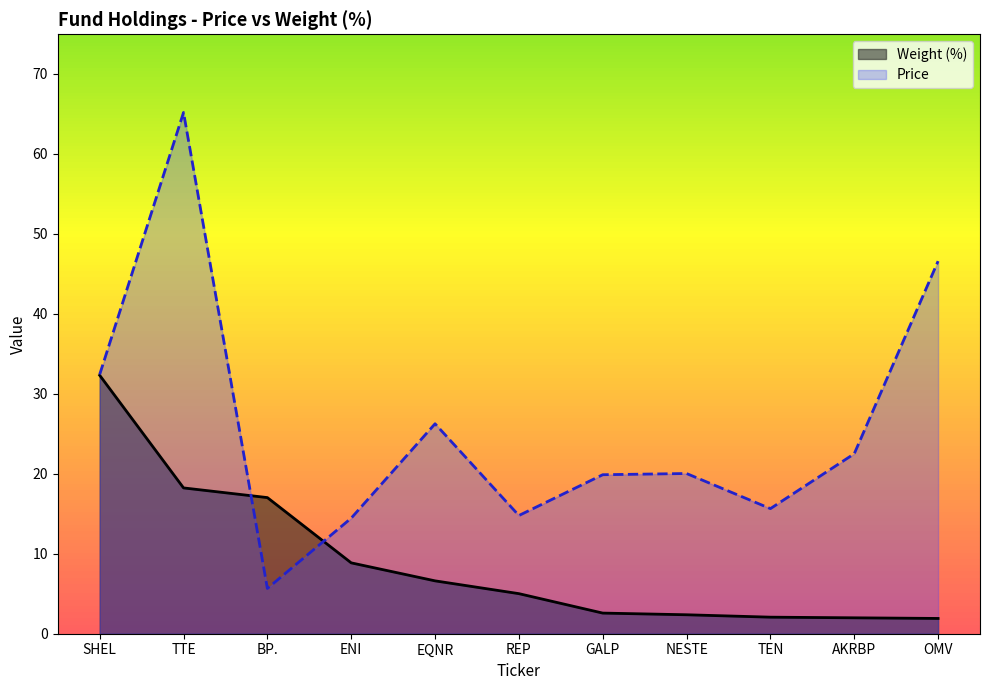

Count the number of data series in this chart.

2